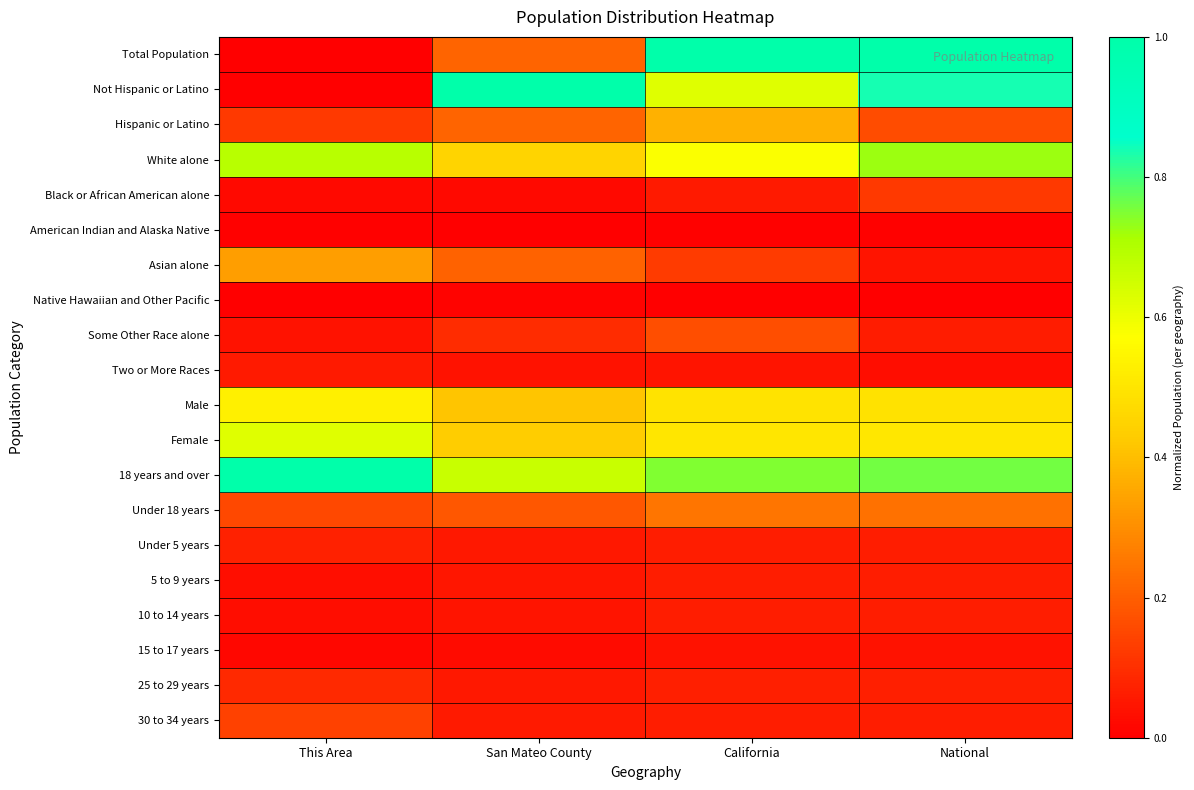

At how many categories does at least one series exceed 0?

4